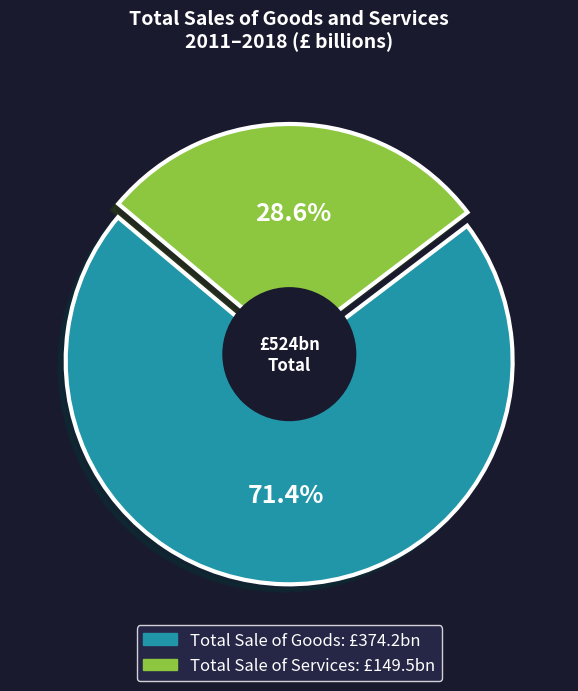

True or false: 2014 accounts for 15% of the total.

False